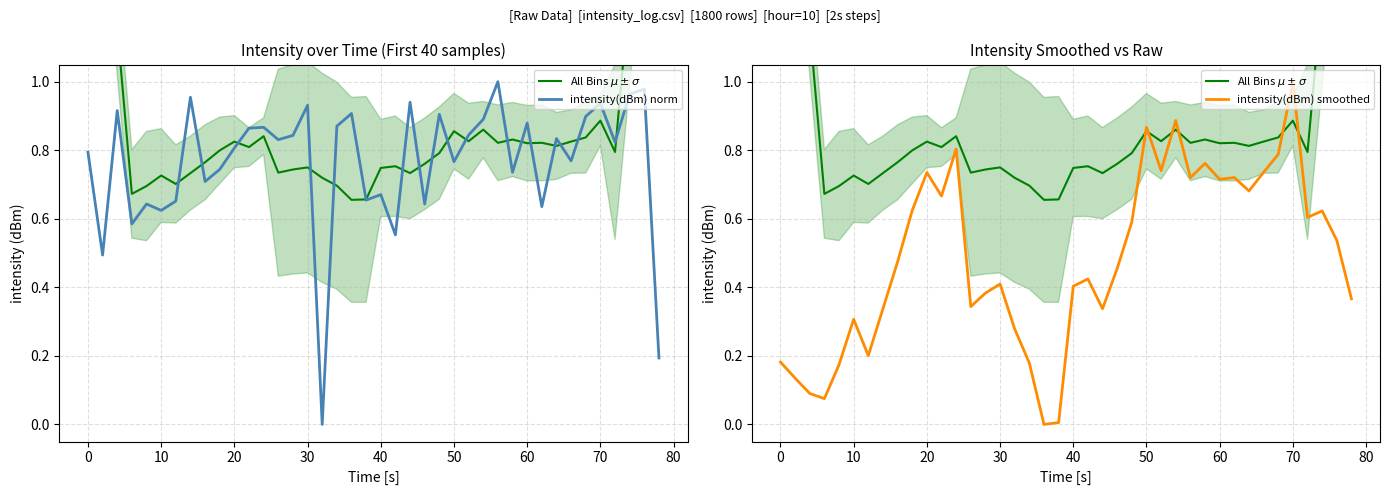

How many intersections are there between intensity(dBm) smoothed and All Bins $\mu \pm \sigma$?

6